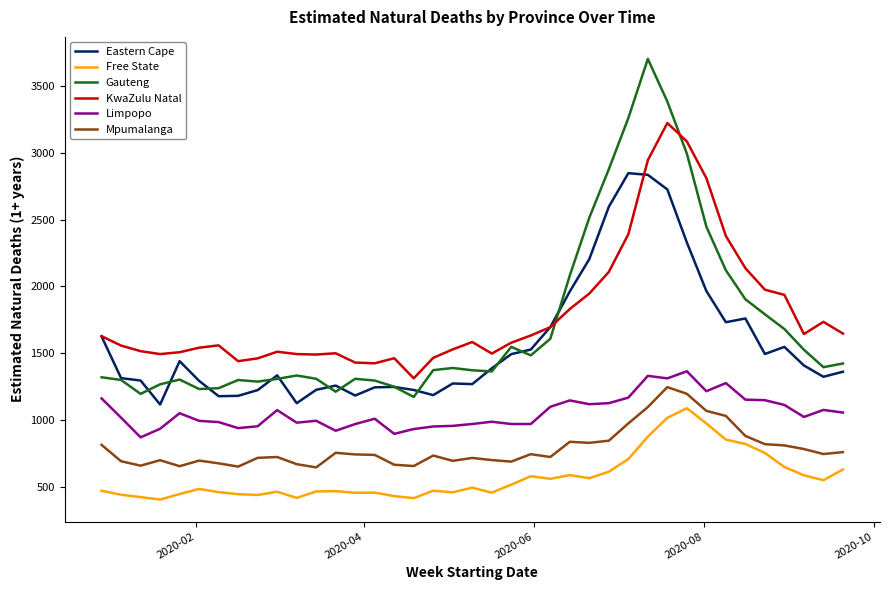

True or false: Free State and Eastern Cape intersect in this chart.

False